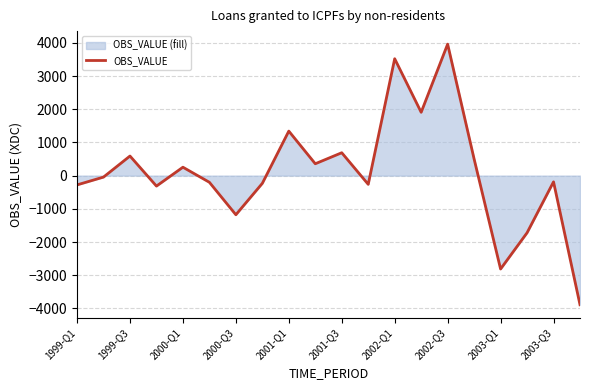

Which has a higher value, 2002-Q1 or 2002-Q3?

2002-Q3